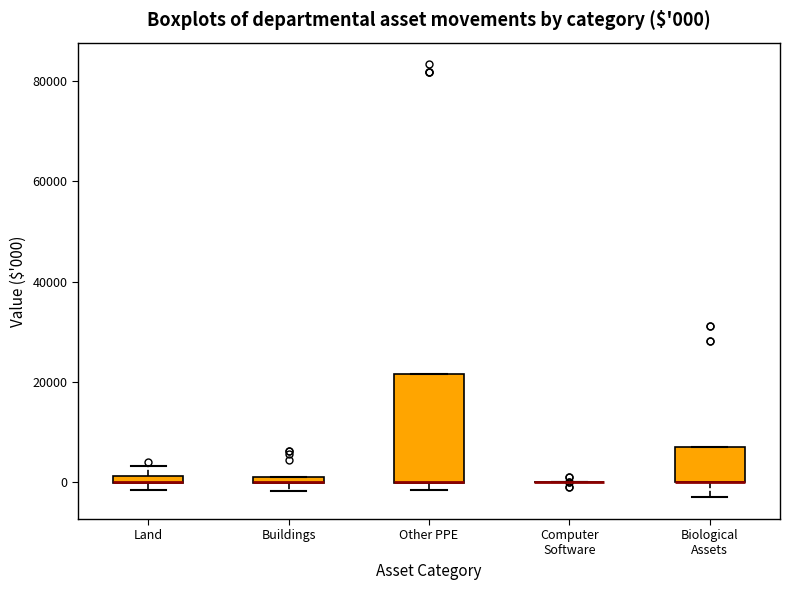

Comparing the boxes themselves (not the whiskers), which one is the tallest?

Other PPE